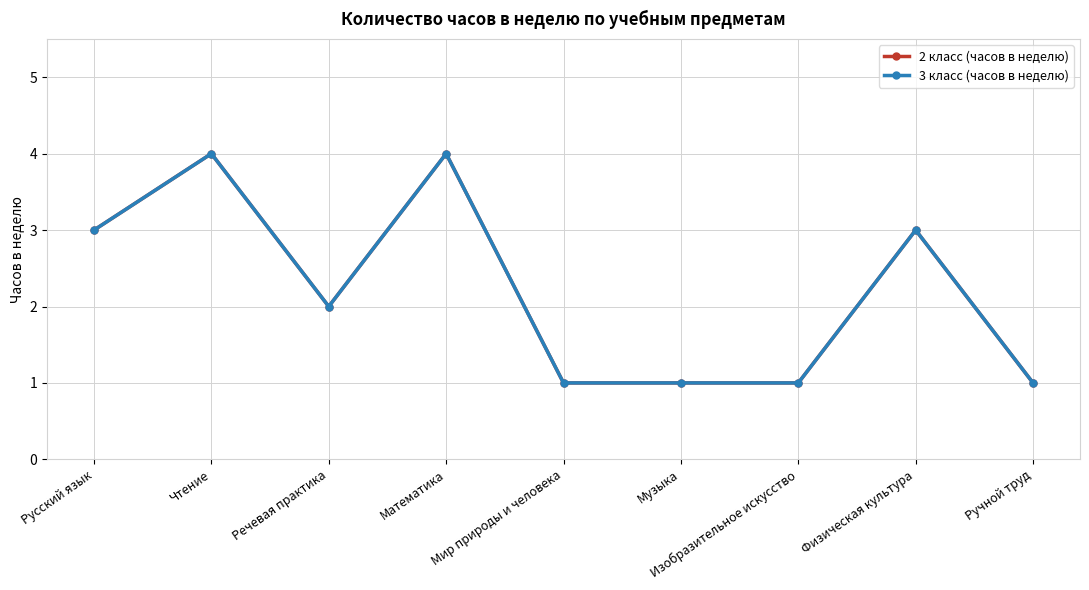

Does the chart have visible grid lines?

Yes